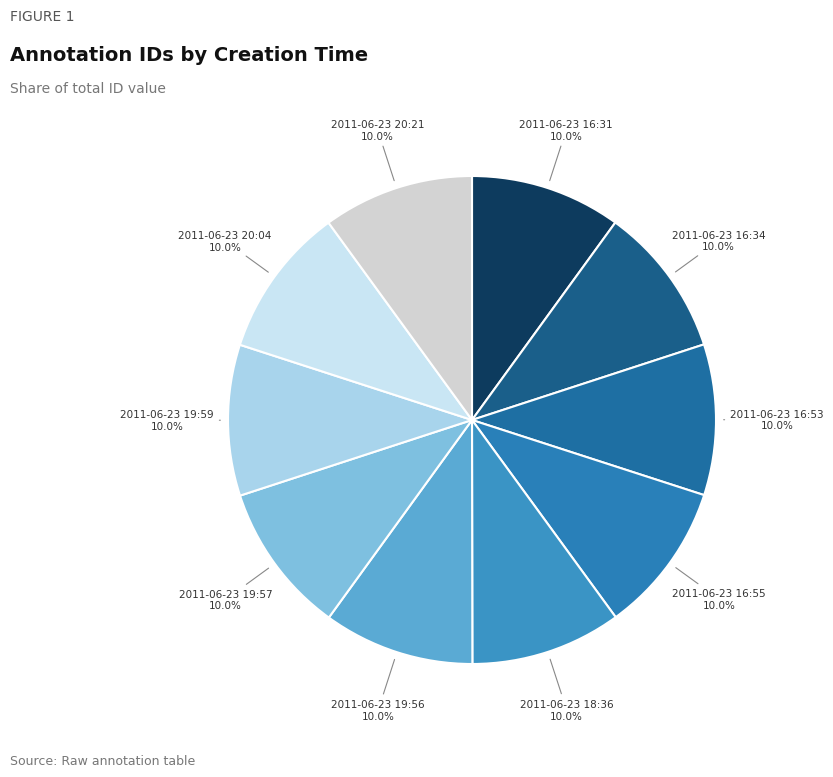

What percentage is NOT represented by 2011-06-23 18:36?

90.0%